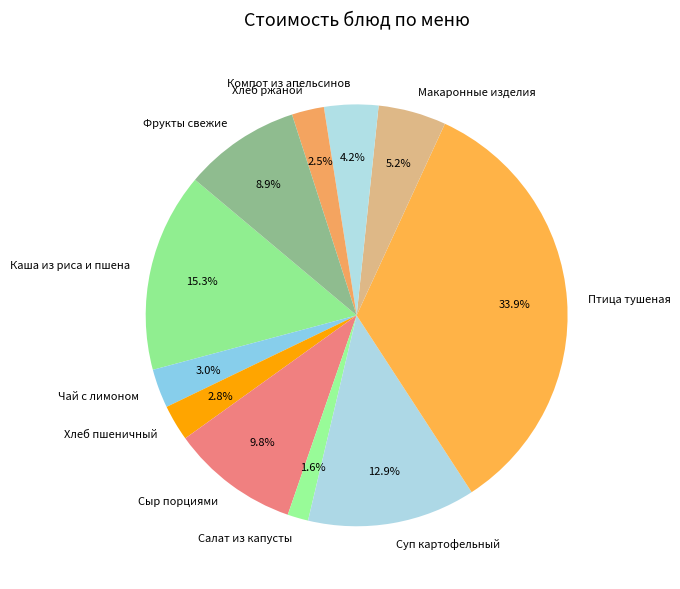

Approximately how many times larger is the value at Компот из апельсинов compared to Сыр порциями?

0.4